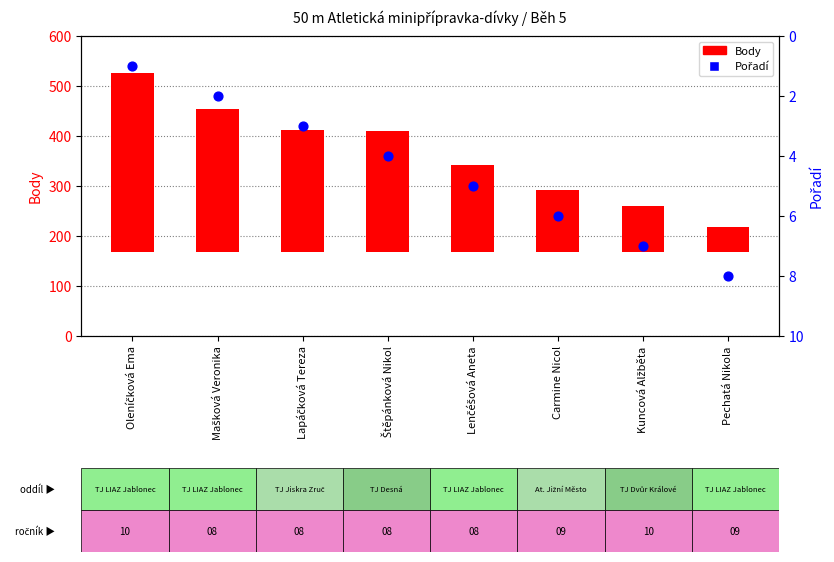

What are all the series names shown in the legend?

Body, Pořadí